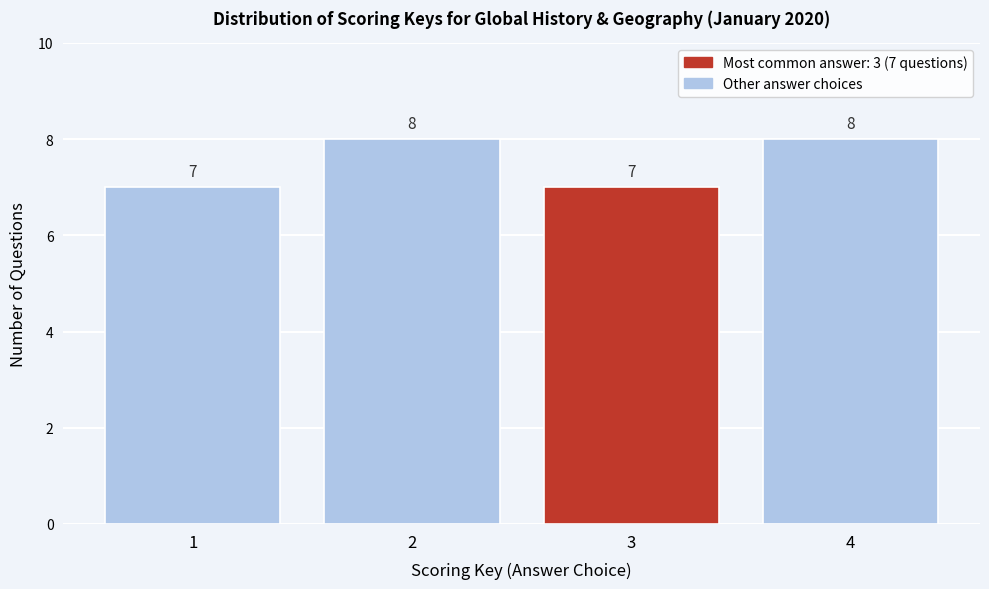

Reading left to right, what are all the values shown in this chart?

1=7	2=8	3=7	4=8